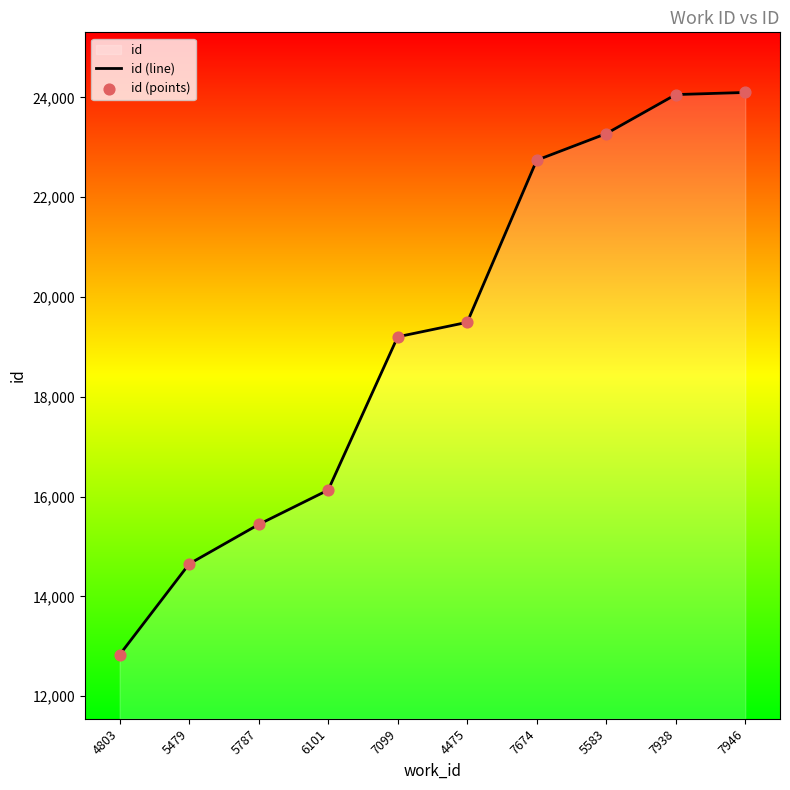

At how many categories does at least one series exceed 13138?

9